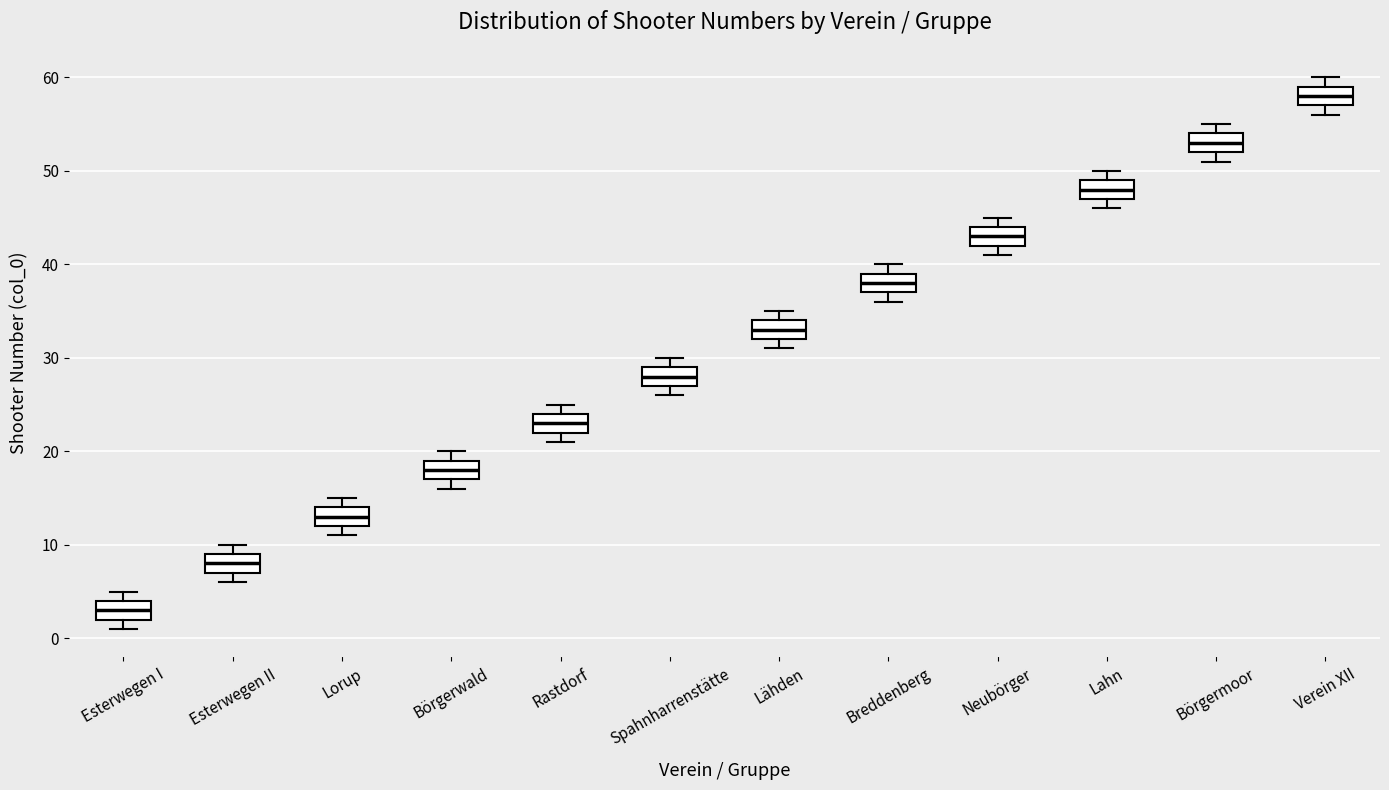

Which box's median line is the highest?

Verein XII